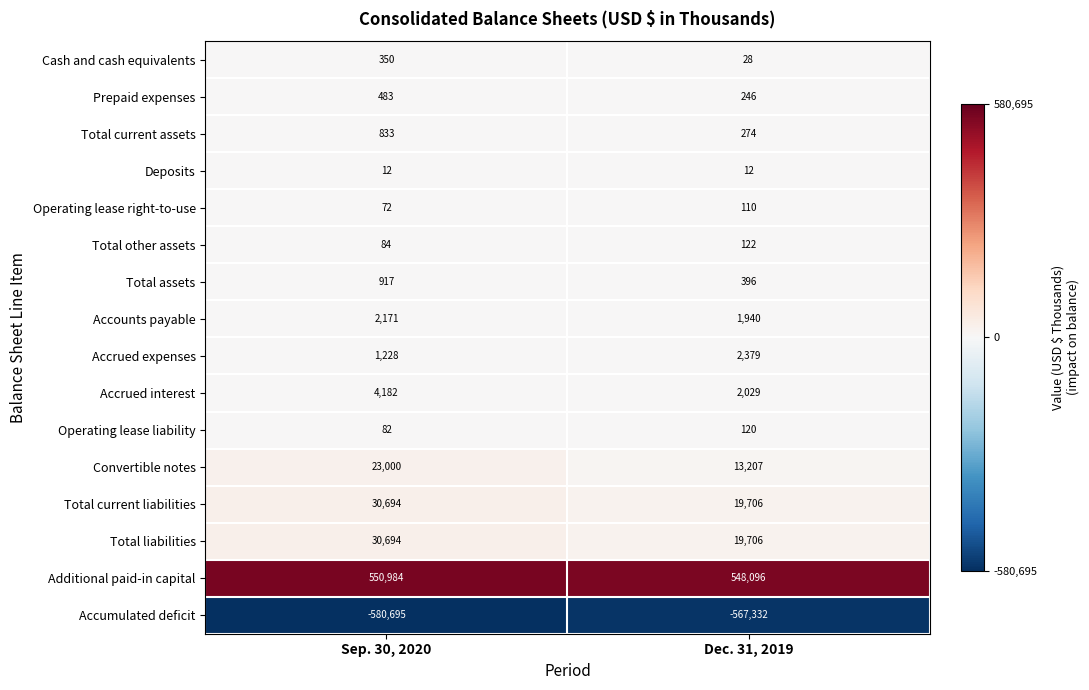

What is the spread (max minus min) of values at Sep. 30, 2020?

1131679